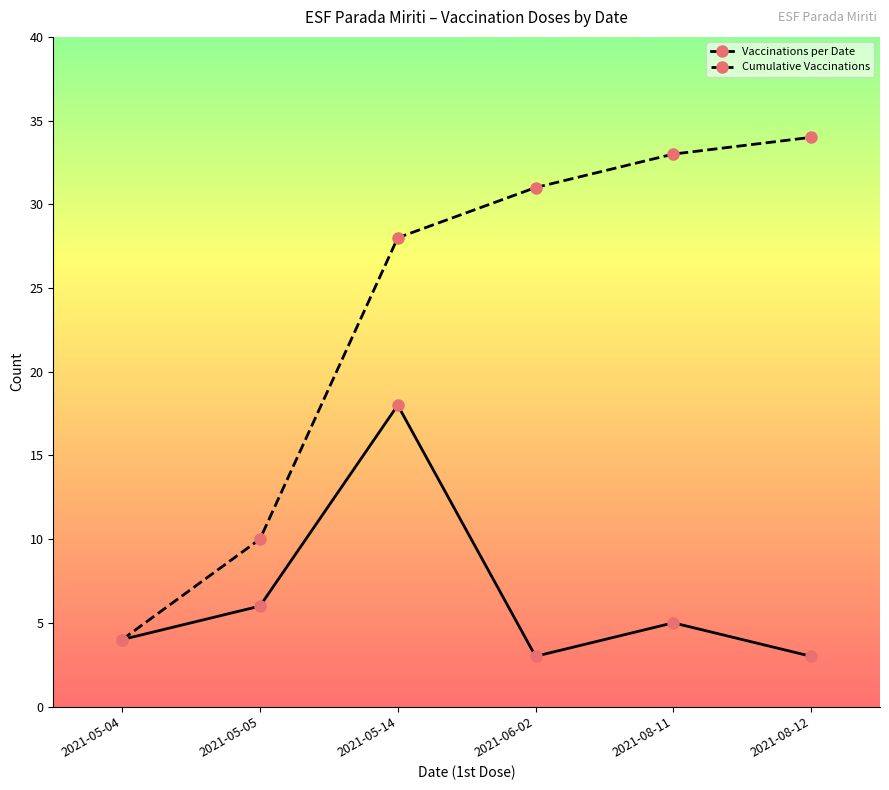

What is the difference between the maximum and minimum values in the Vaccinations per Date series?

15